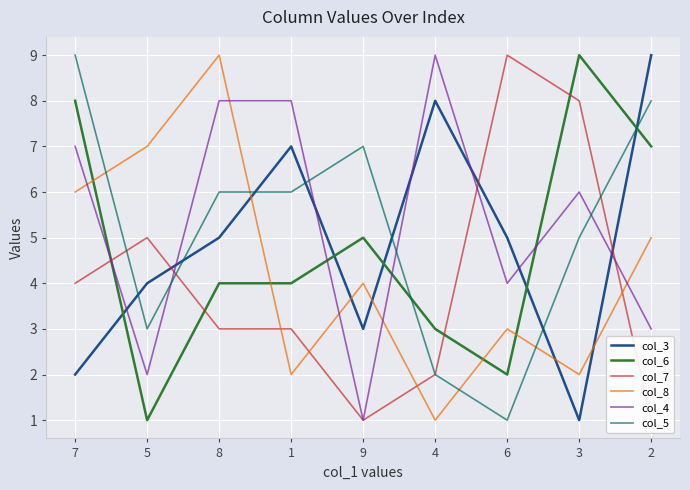

How many lines are shown in the chart?

6